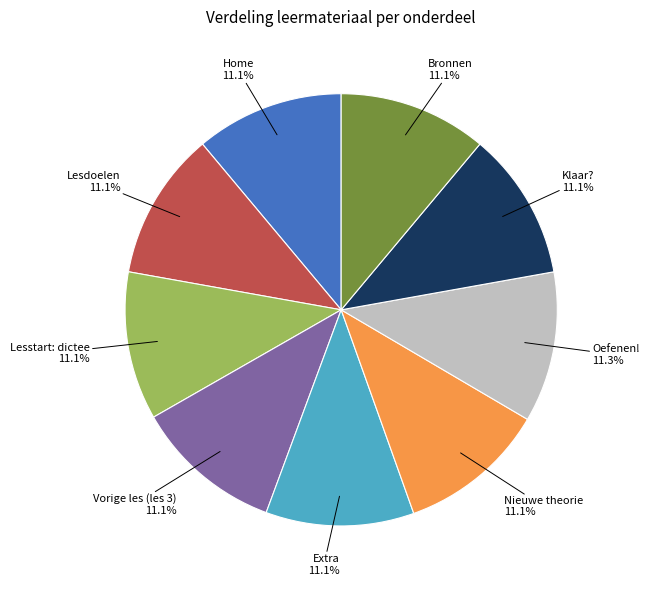

Is there any slice that represents more than half of the pie?

No